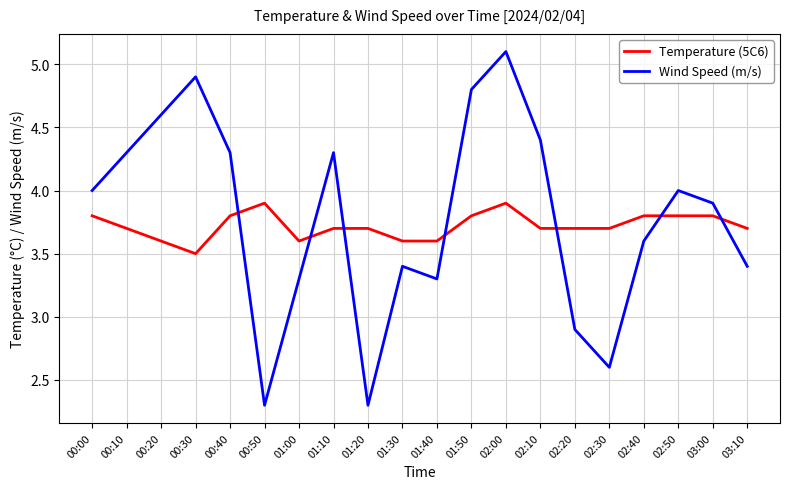

After their last crossing, which series has the higher values: Temperature (5C6) or Wind Speed (m/s)?

Temperature (5C6)